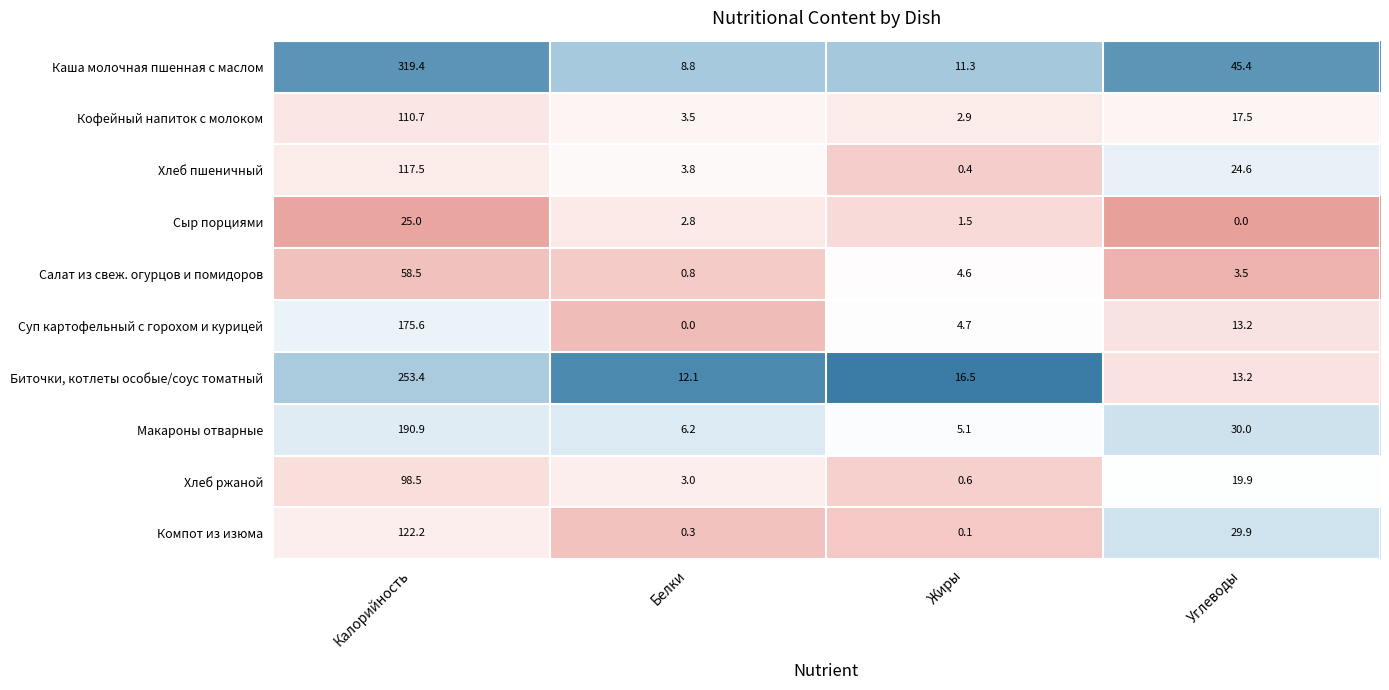

Rank the series by their maximum value, from lowest to highest.

Сыр порциями, Салат из свеж. огурцов и помидоров, Хлеб ржаной, Кофейный напиток с молоком, Хлеб пшеничный, Компот из изюма, Суп картофельный с горохом и курицей, Макароны отварные, Биточки, котлеты особые/соус томатный, Каша молочная пшенная с маслом